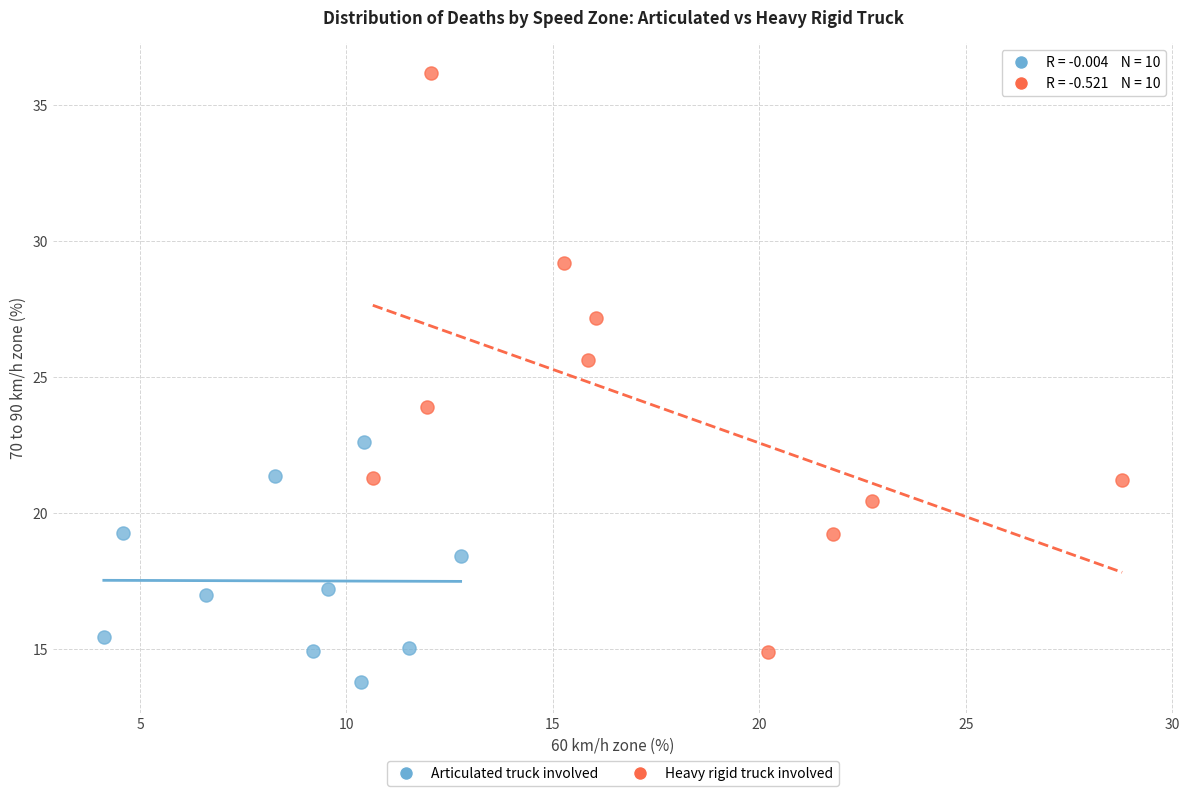

Which series has the largest Y range (max minus min)?

Heavy rigid truck involved